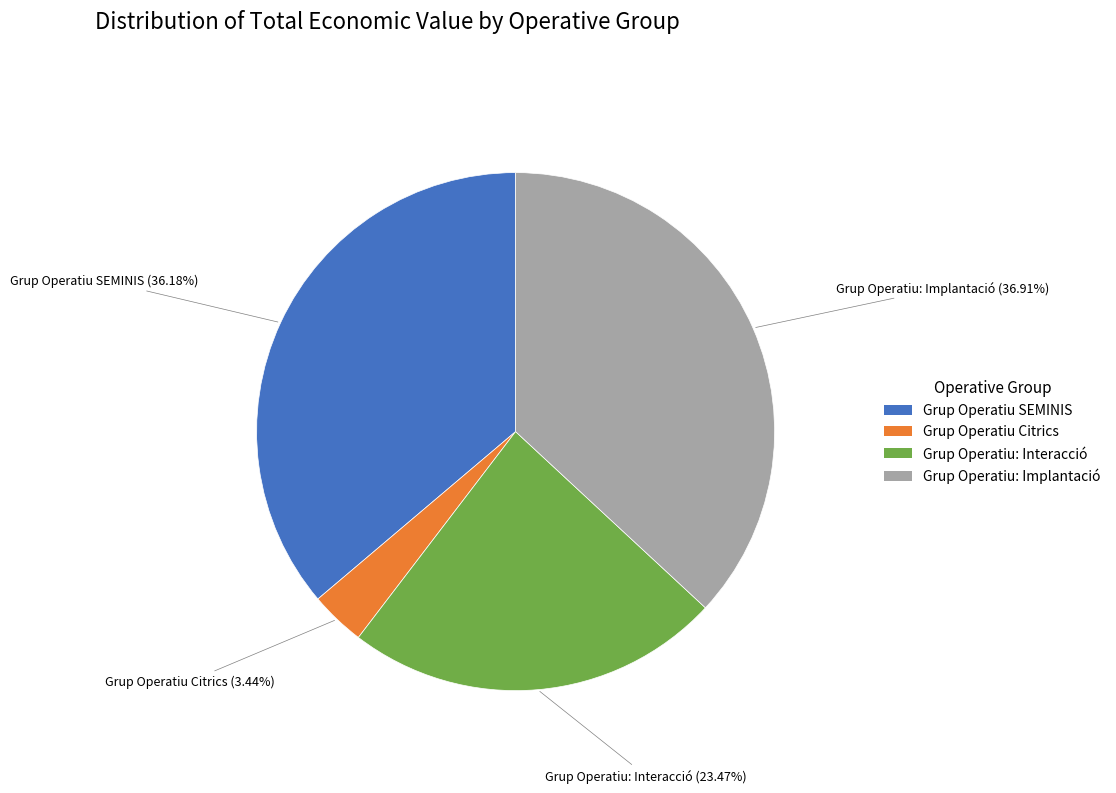

Between Grup Operatiu: Implantació and Grup Operatiu: Interacció, which is larger?

Grup Operatiu: Implantació